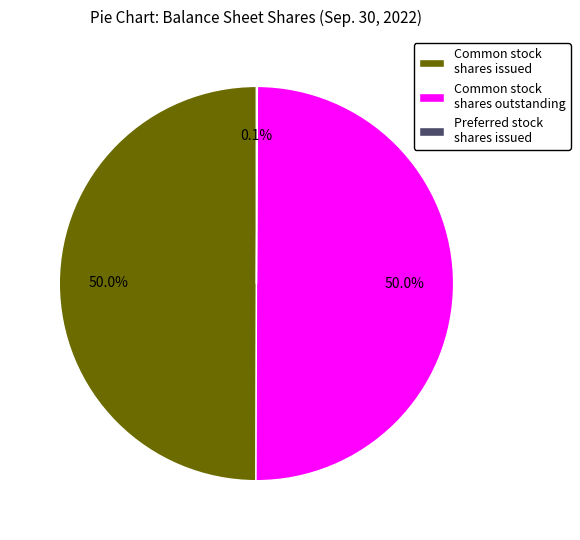

Approximately how many times larger is the value at Common stock shares issued compared to Common stock shares outstanding?

1.0